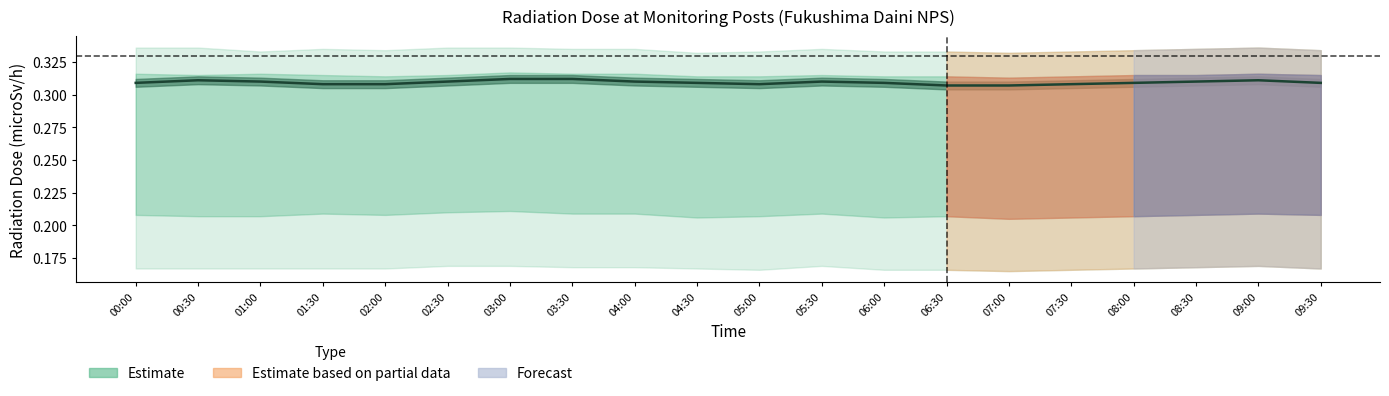

Is it true that the value at 07:30 is 0.3?

True